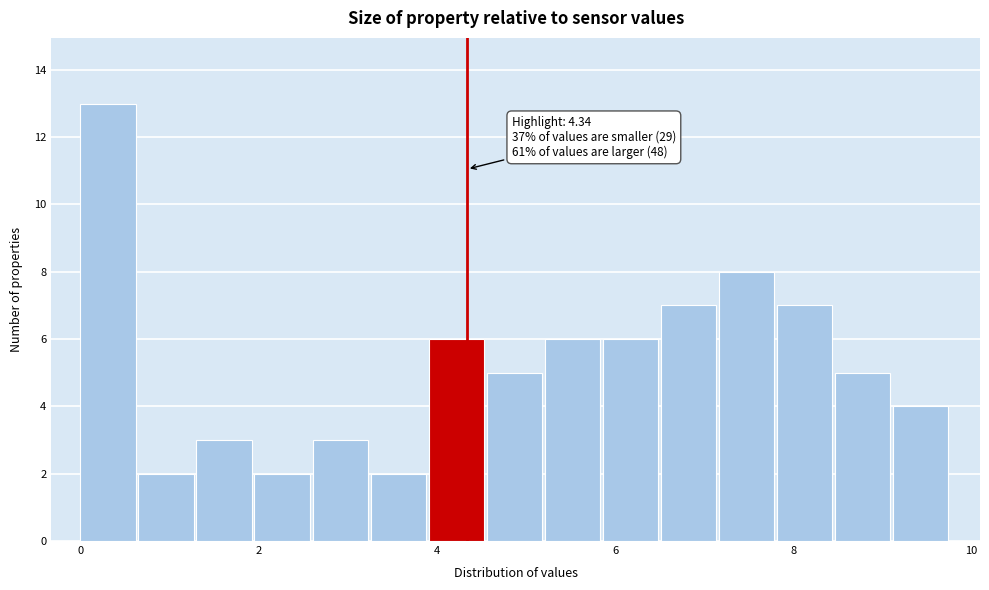

Around what value on the x-axis is the tallest bar? Give the approximate position of its centre, as read against the axis.

0.4